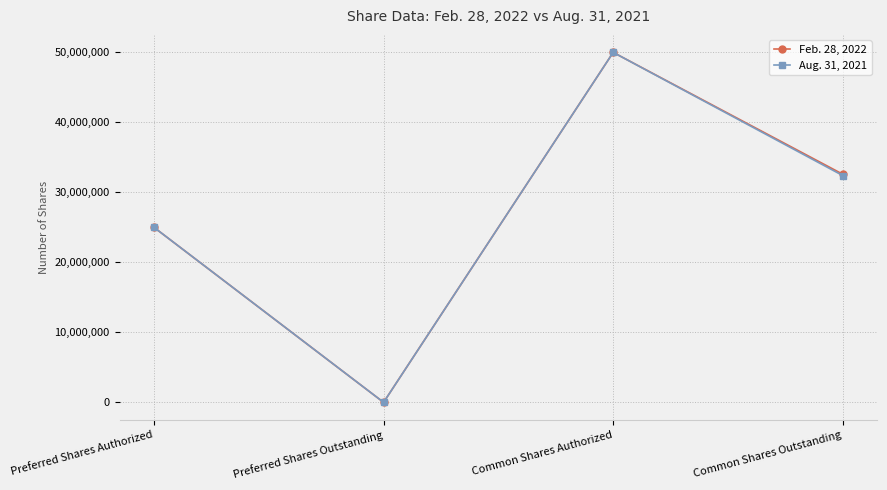

Reading left to right, list all the values displayed in this chart.

Feb. 28, 2022: Preferred Shares Authorized=25000000	Preferred Shares Outstanding=0	Common Shares Authorized=50000000	Common Shares Outstanding=32588000
Aug. 31, 2021: Preferred Shares Authorized=25000000	Preferred Shares Outstanding=0	Common Shares Authorized=50000000	Common Shares Outstanding=32397000